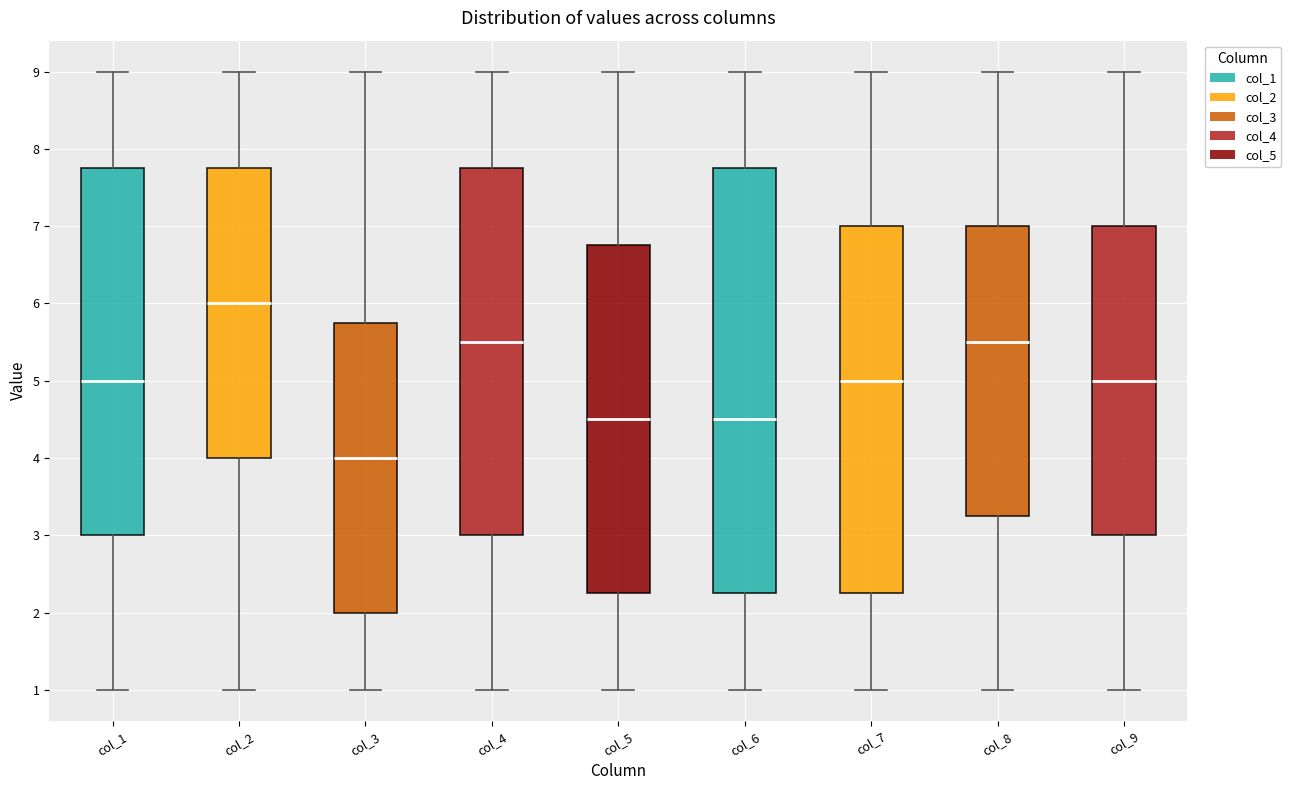

Comparing the boxes themselves (not the whiskers), which one is the tallest?

col_6